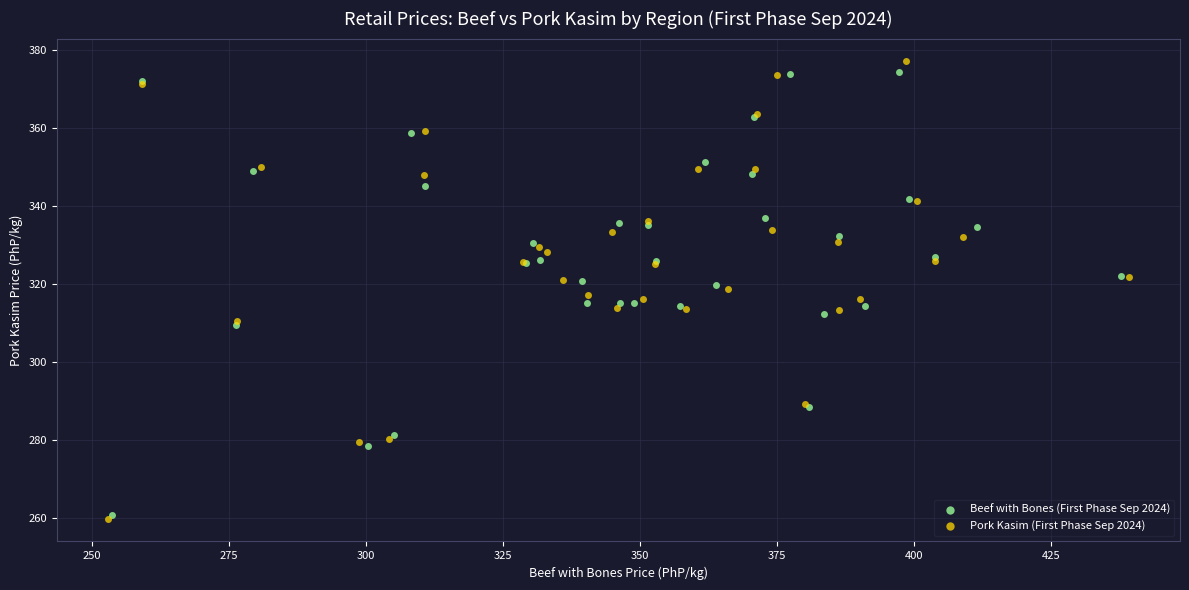

Which series has the largest Y range (max minus min)?

Pork Kasim (First Phase Sep 2024)